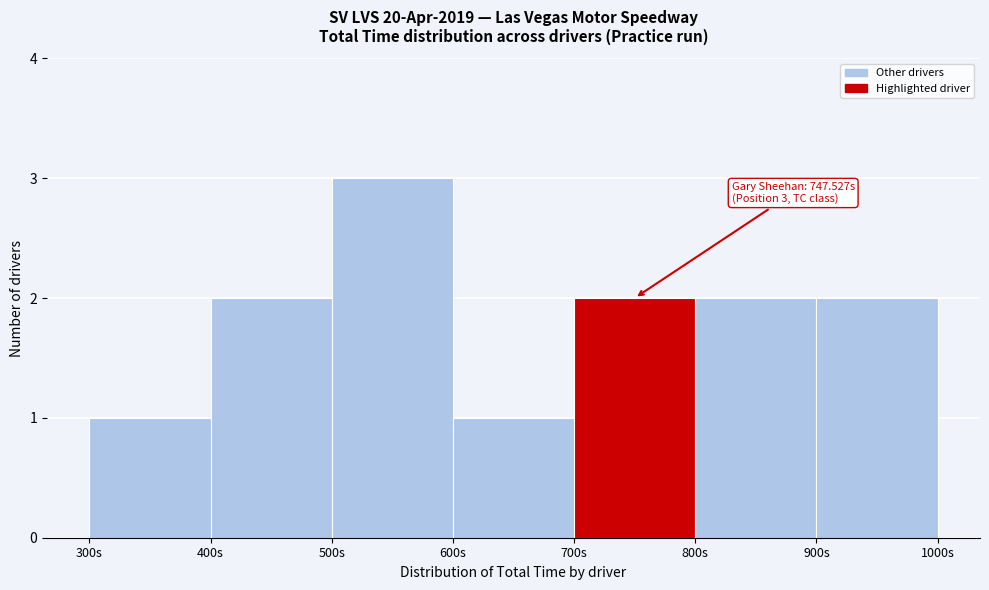

Over which range of the x-axis is the bar tallest?

500 to 600